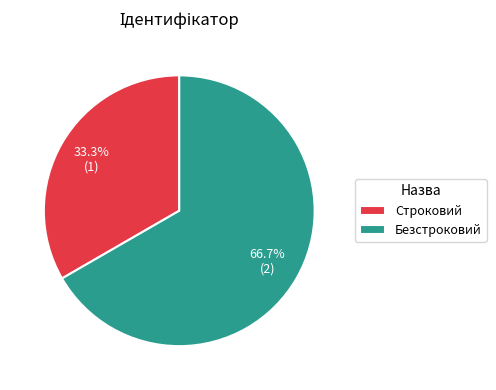

Which slice is the smallest?

Строковий